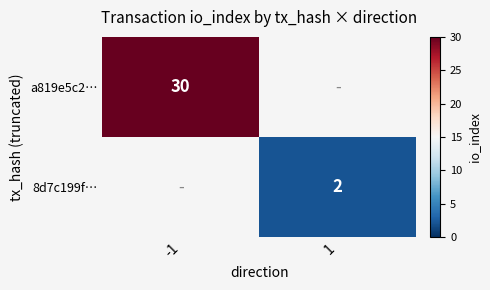

Is the value of 8d7c199f… at 1 greater than the value of a819e5c2… at -1?

No